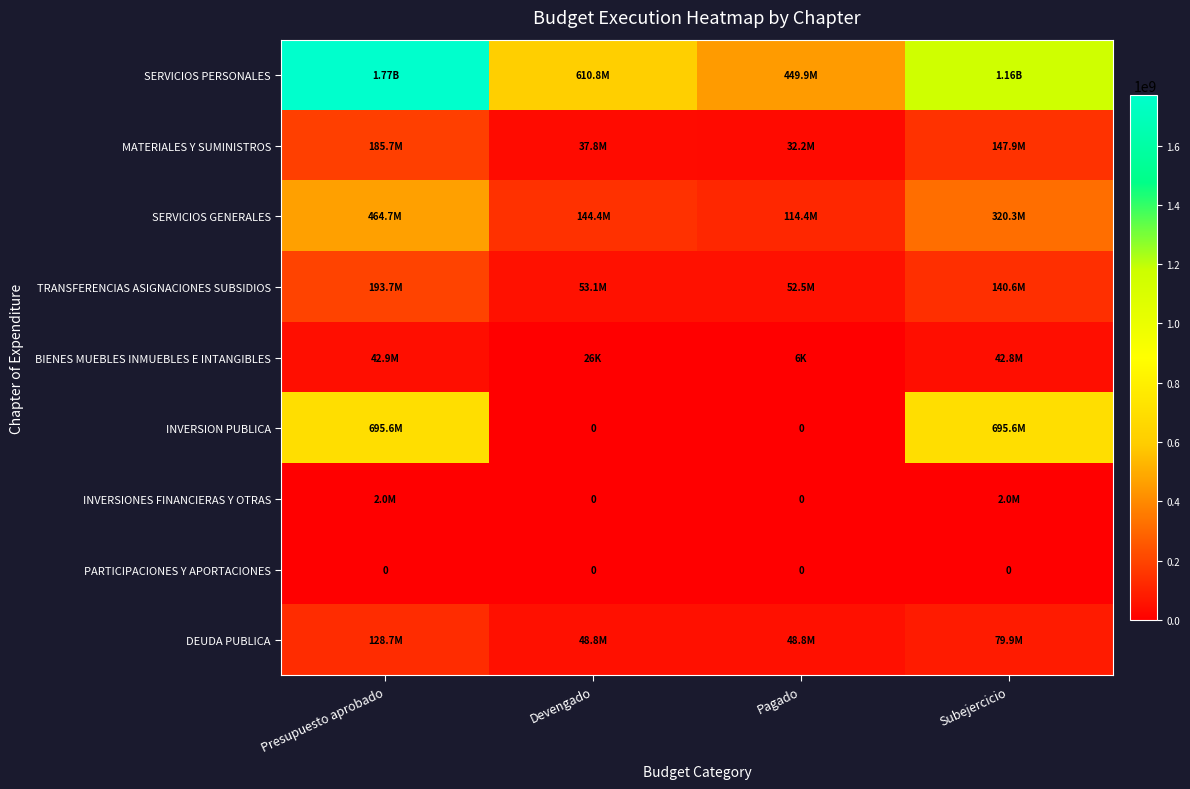

What is the sum of the BIENES MUEBLES INMUEBLES E INTANGIBLES values at Pagado and Presupuesto aprobado?

42863153.5